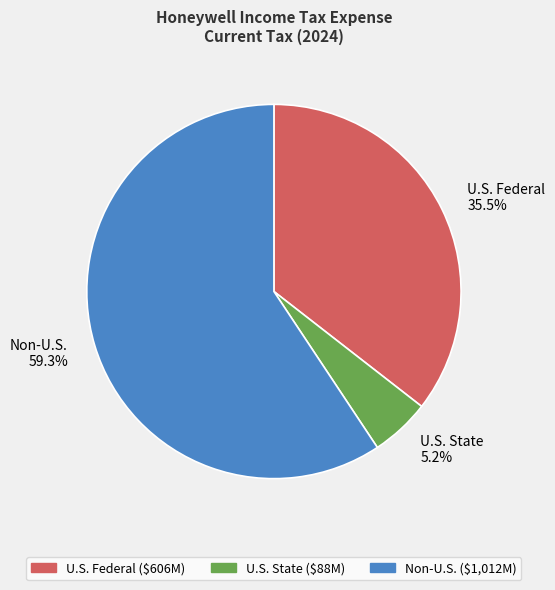

What is the smallest slice in the pie chart?

U.S. State